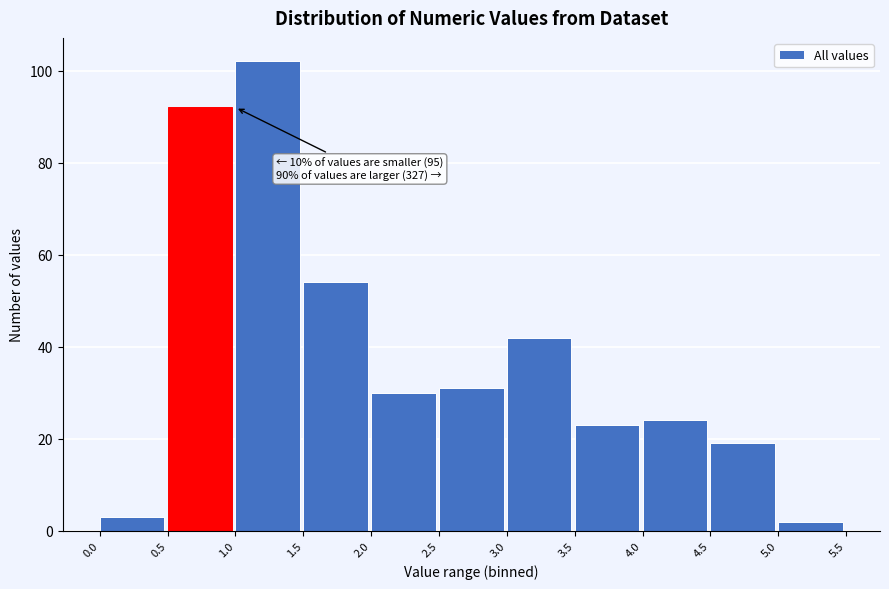

Which range on the x-axis has the tallest bar?

1.0 to 1.5